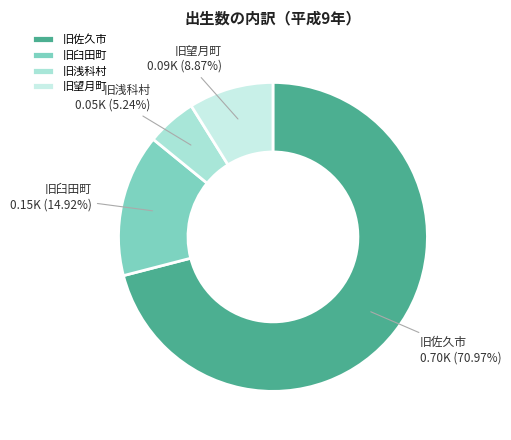

To the nearest percent, what portion does 旧望月町 represent?

9%